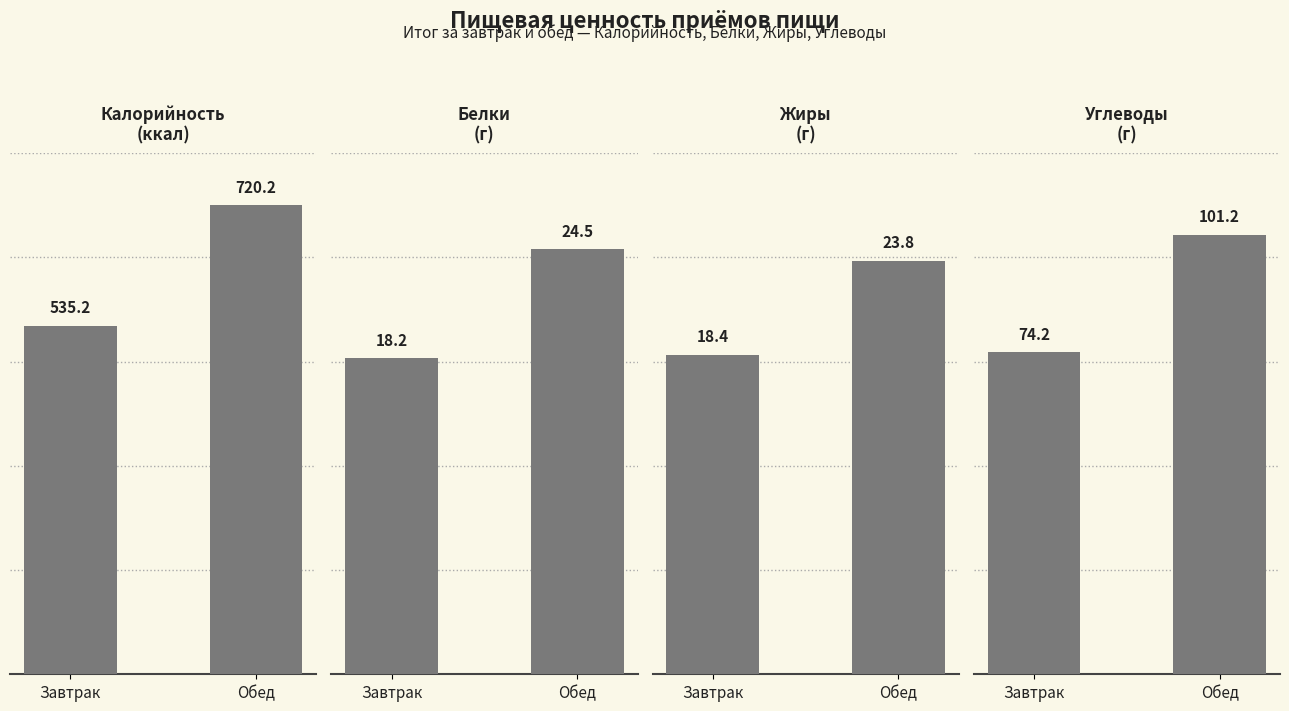

Which series has the widest spread of values?

Калорийность